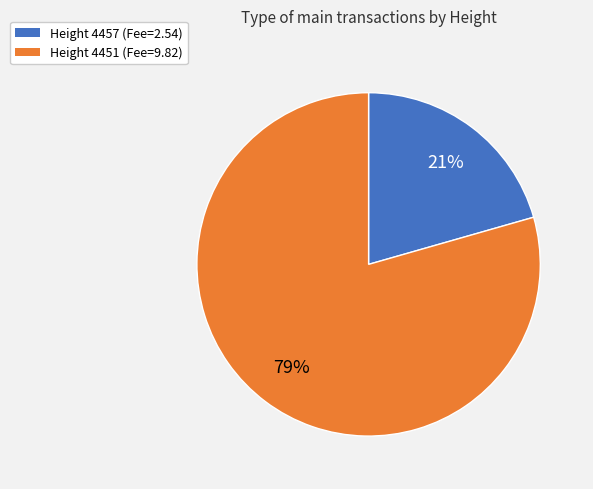

Rank the categories by value from lowest to highest.

Height 4457 (Fee=2.54), Height 4451 (Fee=9.82)